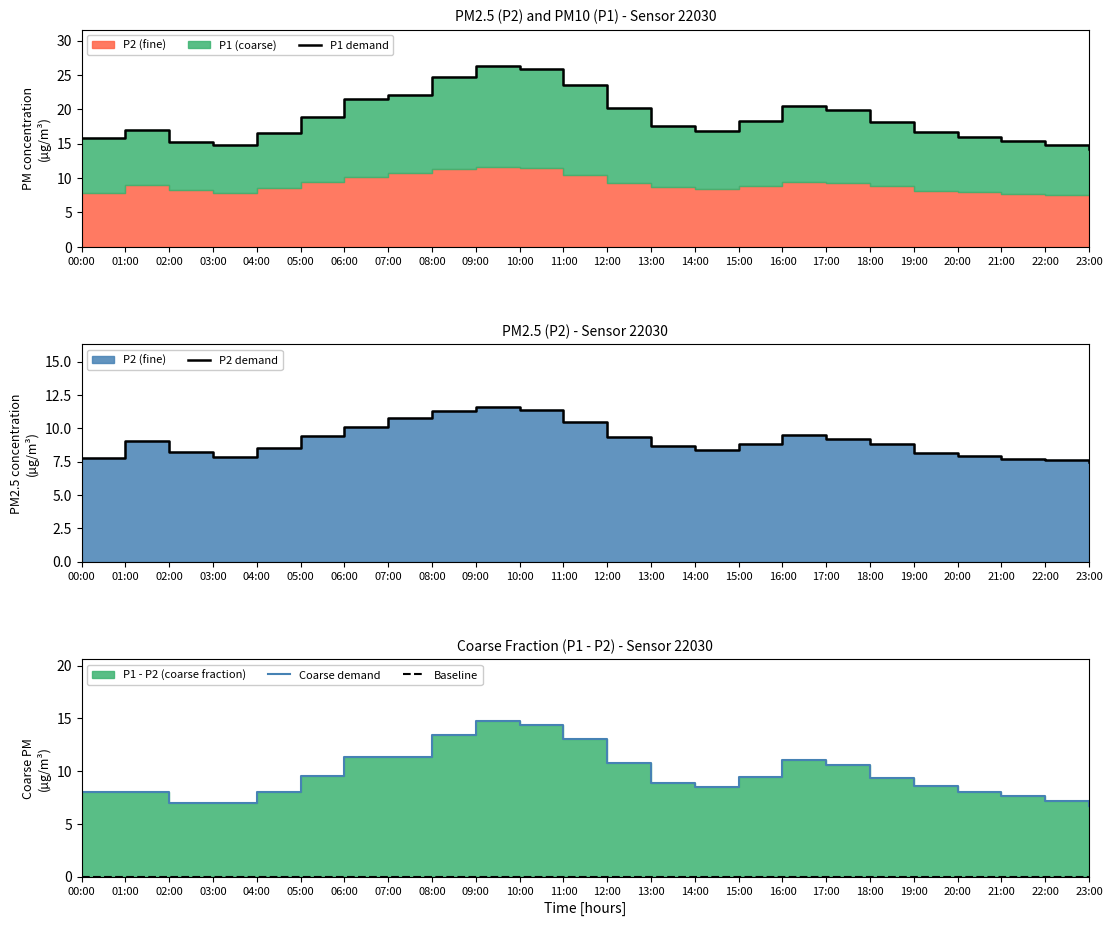

List the labels in order of P2 demand value, smallest first.

23:00, 22:00, 21:00, 00:00, 03:00, 20:00, 19:00, 02:00, 14:00, 04:00, 13:00, 18:00, 15:00, 01:00, 17:00, 12:00, 05:00, 16:00, 06:00, 11:00, 07:00, 08:00, 10:00, 09:00